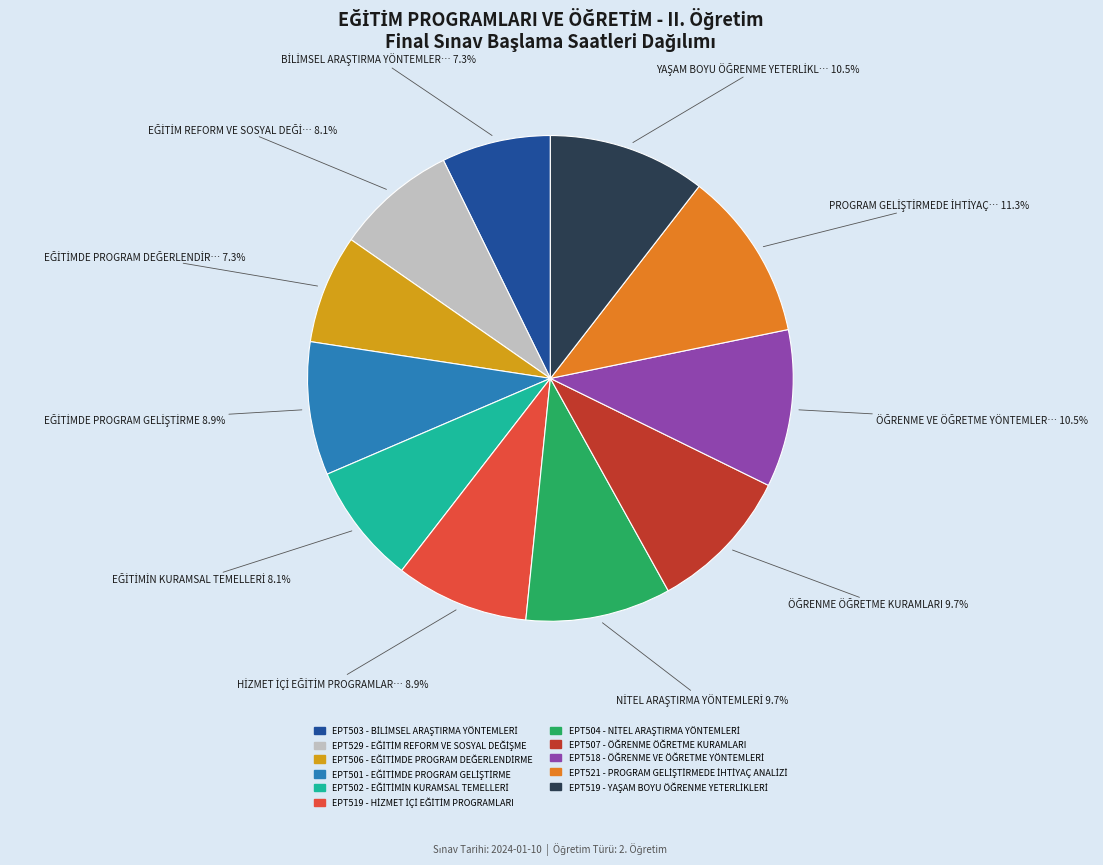

To the nearest percent, what is the average slice percentage?

9%